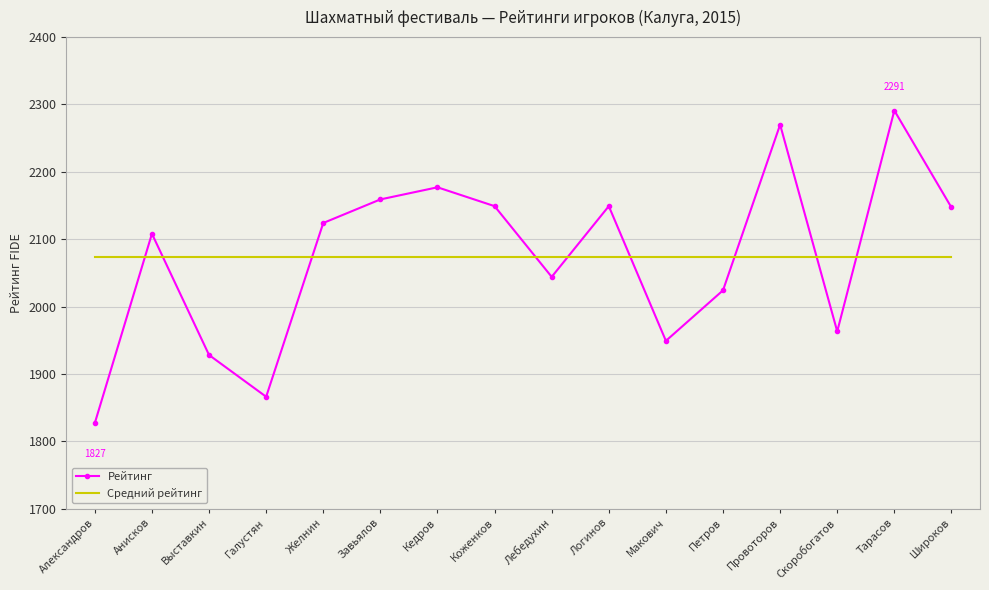

Between which two adjacent categories do Рейтинг and Средний рейтинг first intersect?

Александров and Анисков